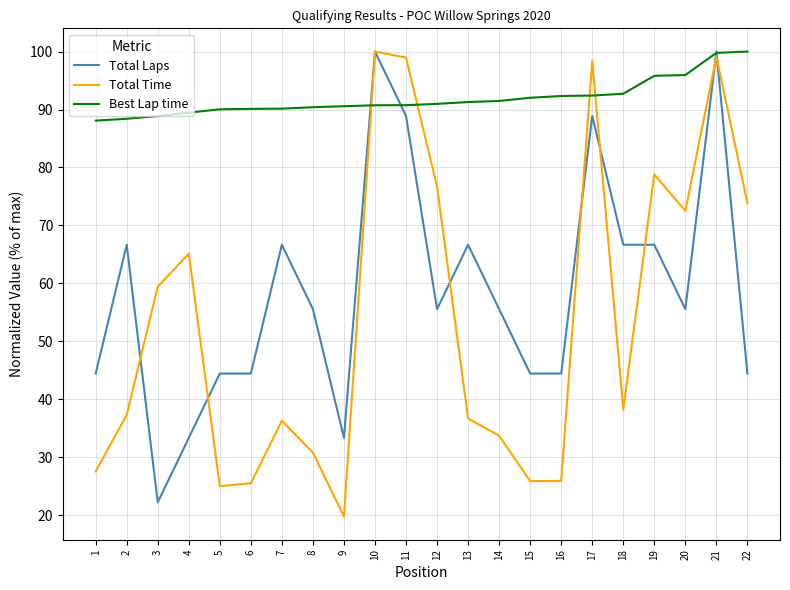

The Total Time series shows 38.8 at 6. True or false?

False